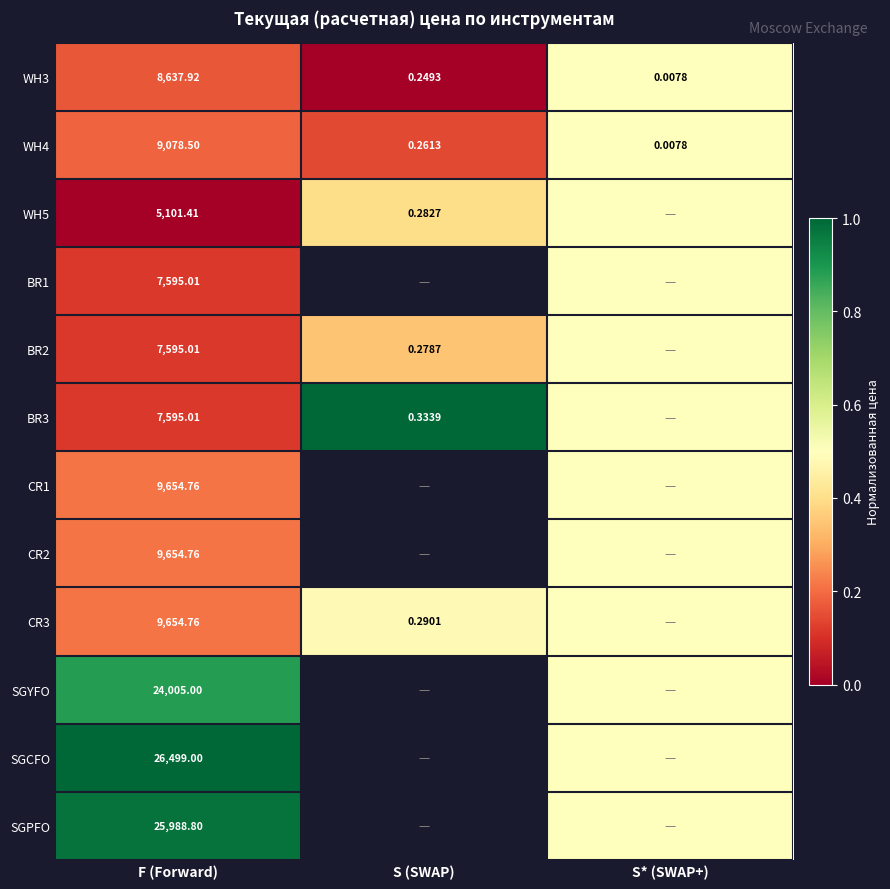

At which label does WH4 reach its minimum?

S* (SWAP+)